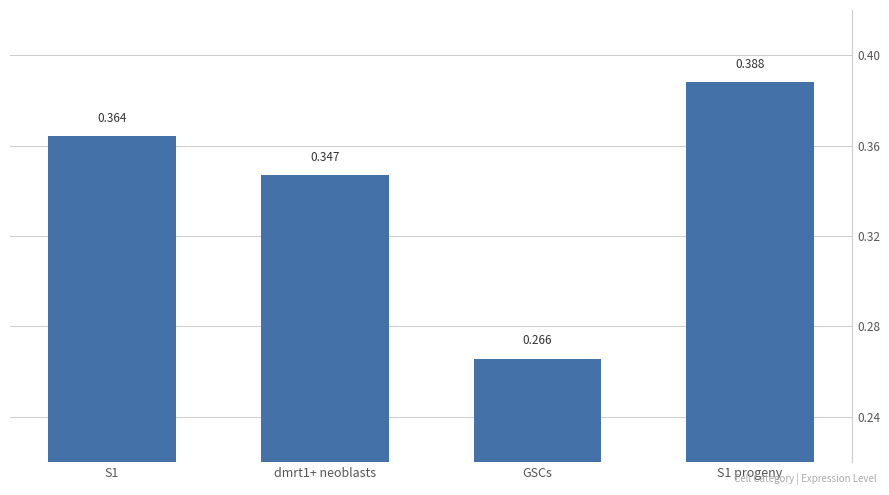

Are the bars horizontal?

No